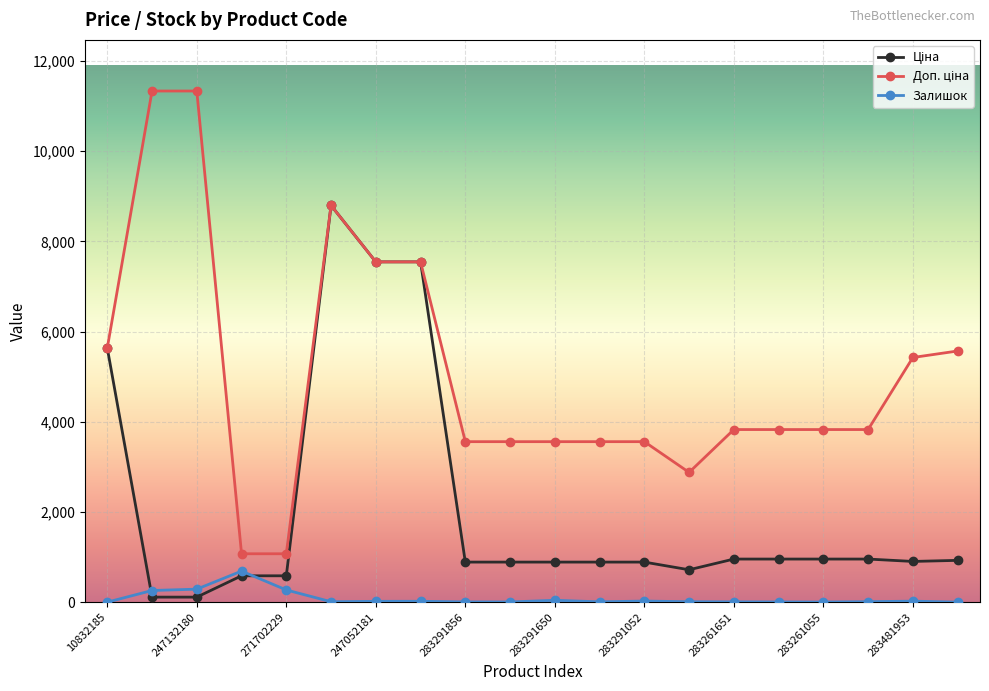

What is the value of the Залишок point at the 2nd from the left?

260.0